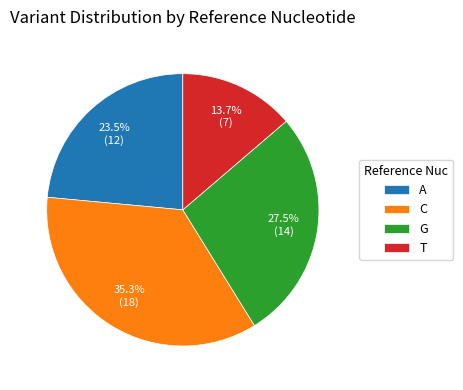

How many slices are in this pie chart?

4